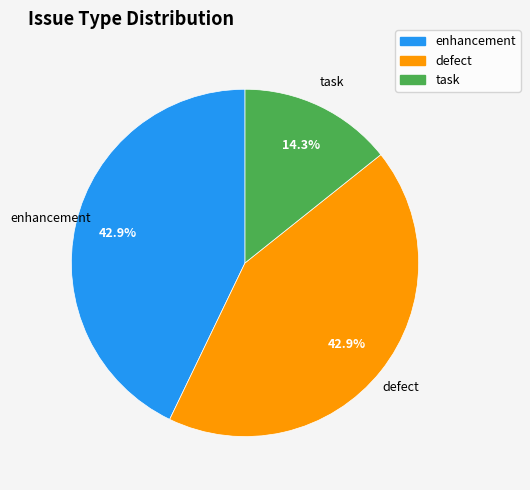

Is task the majority of the pie?

No